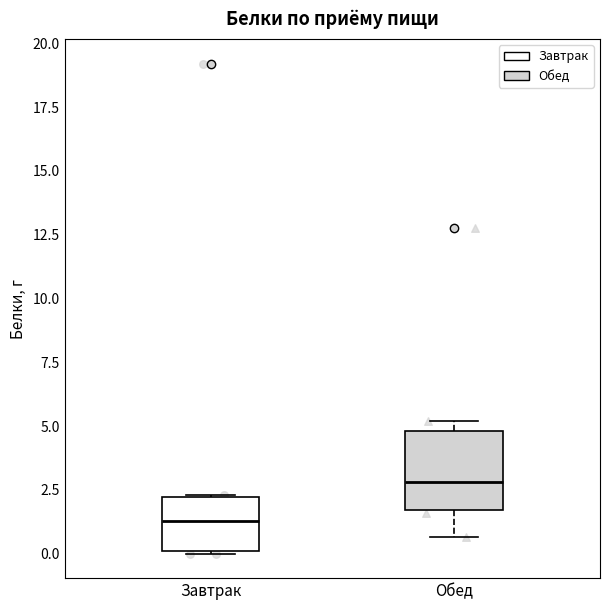

Which box has the lowest median line?

Завтрак